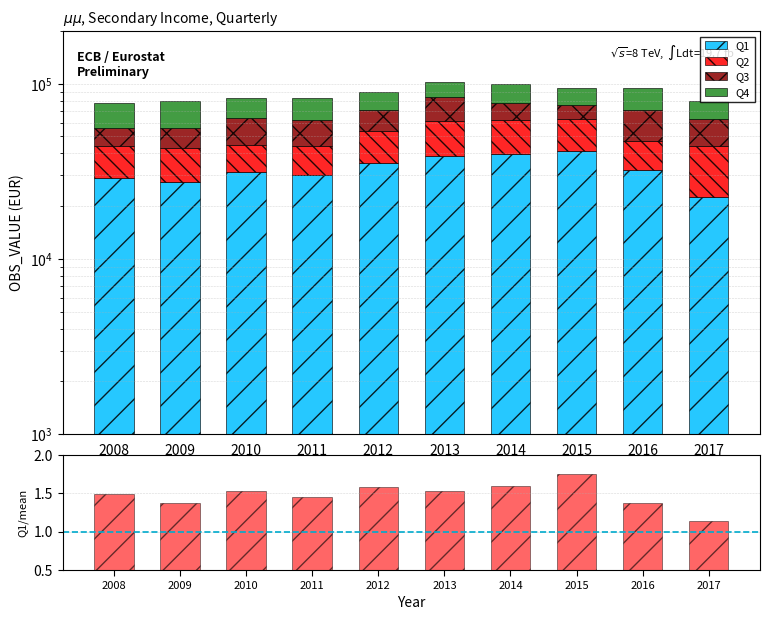

At which label does Q3 first exceed 17771?

2010